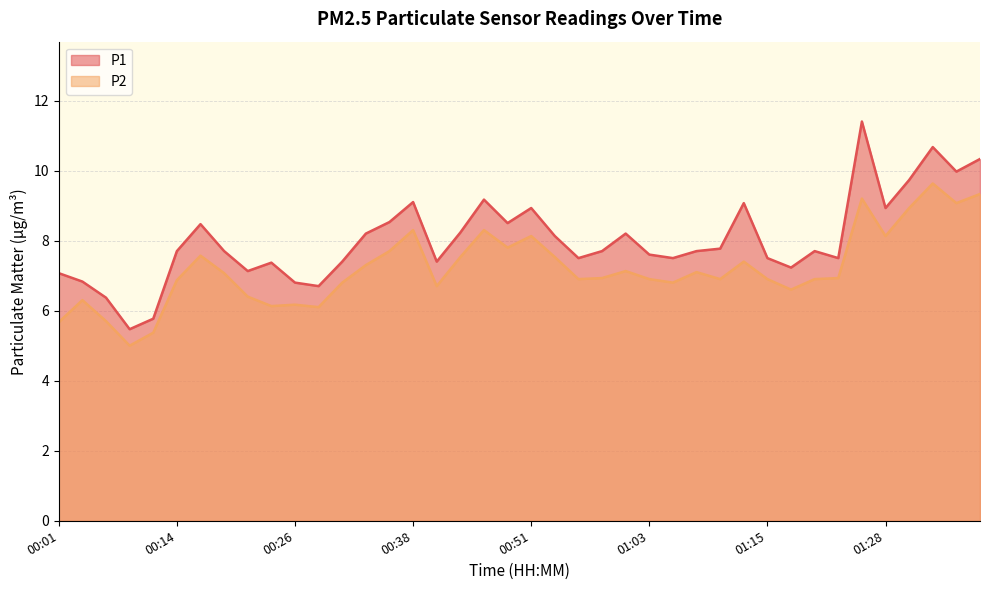

Reading left to right, what are all the values shown in this chart?

P1: 7.1	6.8	6.4	5.5	5.8	7.7	8.5	7.7	7.1	7.4	6.8	6.7	7.4	8.2	8.5	9.1	7.4	8.2	9.2	8.5	8.9	8.1	7.5	7.7	8.2	7.6	7.5	7.7	7.8	9.1	7.5	7.2	7.7	7.5	11.4	8.9	9.7	10.7	10.0	10.3
P2: 5.7	6.3	5.7	5.0	5.4	6.9	7.6	7.1	6.4	6.1	6.2	6.1	6.8	7.3	7.7	8.3	6.7	7.5	8.3	7.8	8.1	7.5	6.9	6.9	7.1	6.9	6.8	7.1	6.9	7.4	6.9	6.6	6.9	6.9	9.2	8.1	8.9	9.6	9.1	9.3